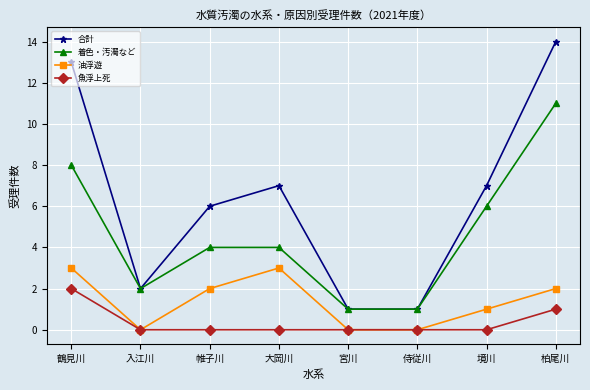

What is the difference between the highest and lowest values at 宮川?

1